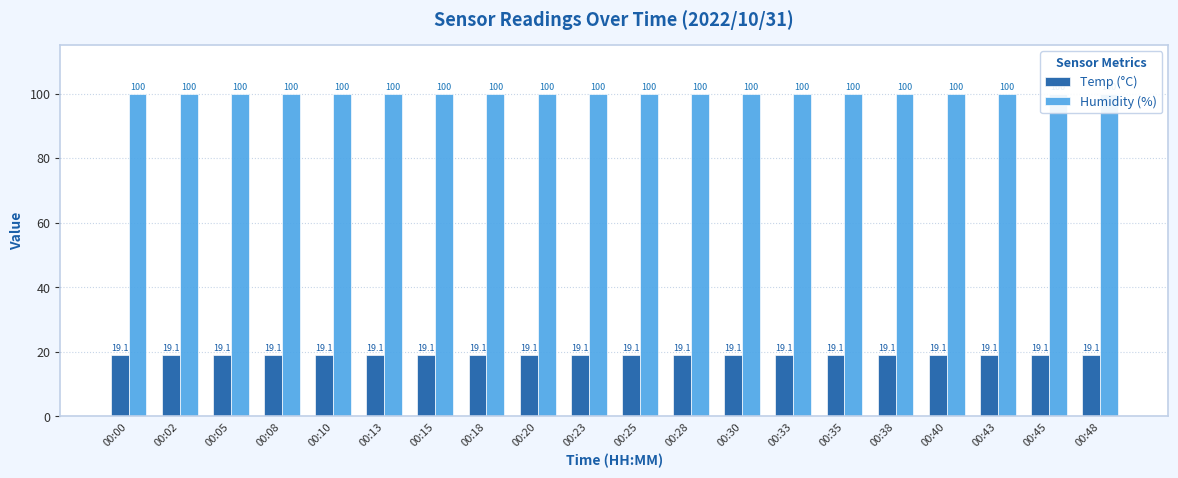

What is the spread (max minus min) of values at 00:25?

80.8